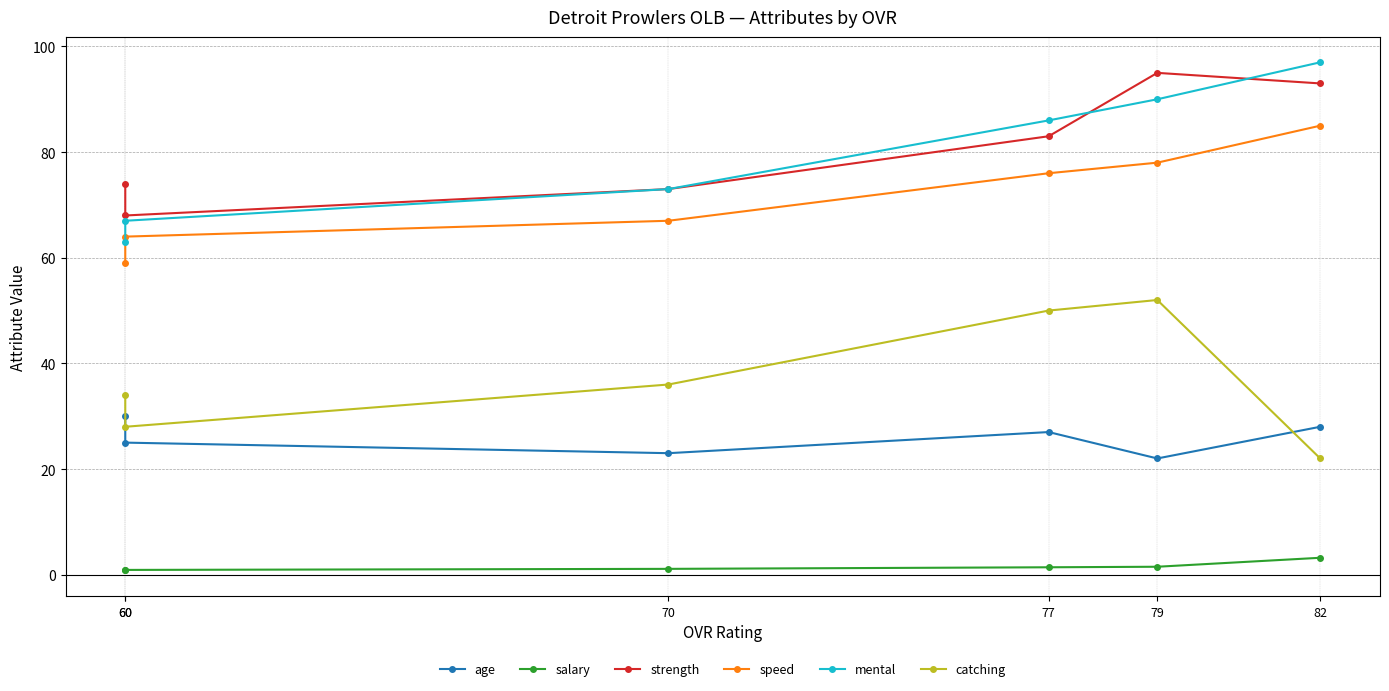

At how many categories does at least one series exceed 5?

6